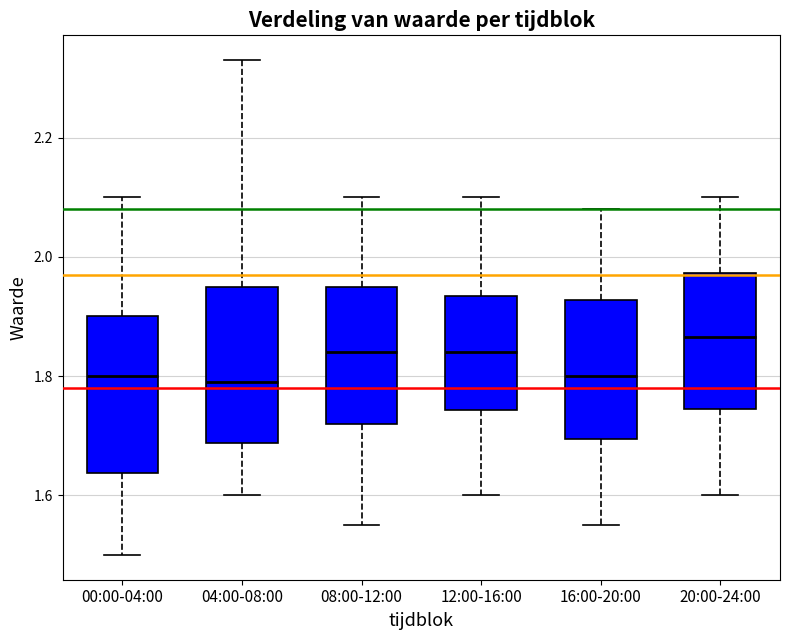

Where does the lower whisker of the box for 16:00-20:00 end on the y-axis? The values are not printed on the chart, so give them approximately, as read against the axis.

1.56